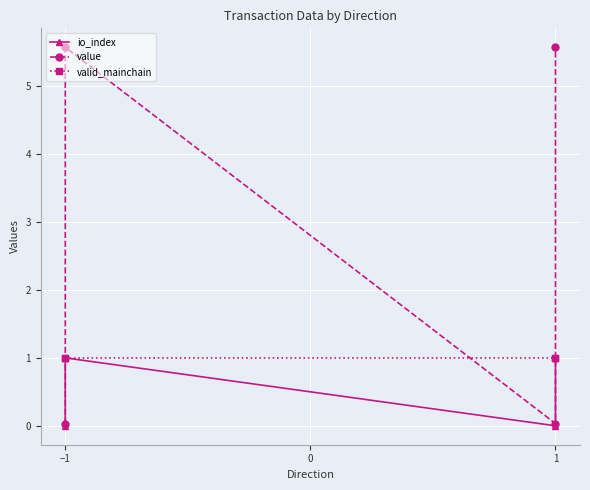

At how many categories does at least one series exceed 0?

4